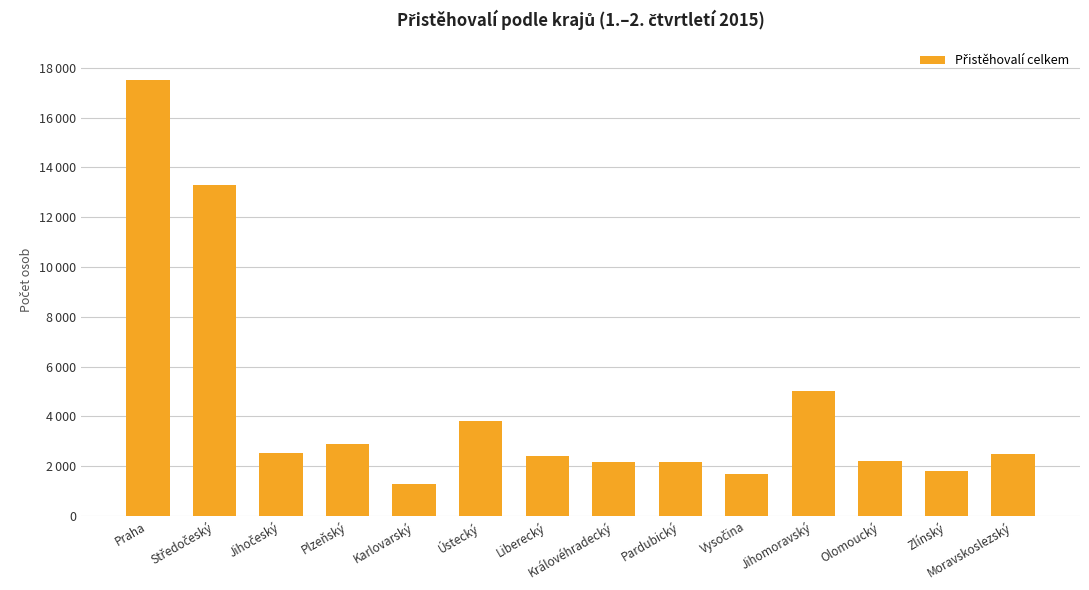

What is the change in value from Královéhradecký to Moravskoslezský?

+355